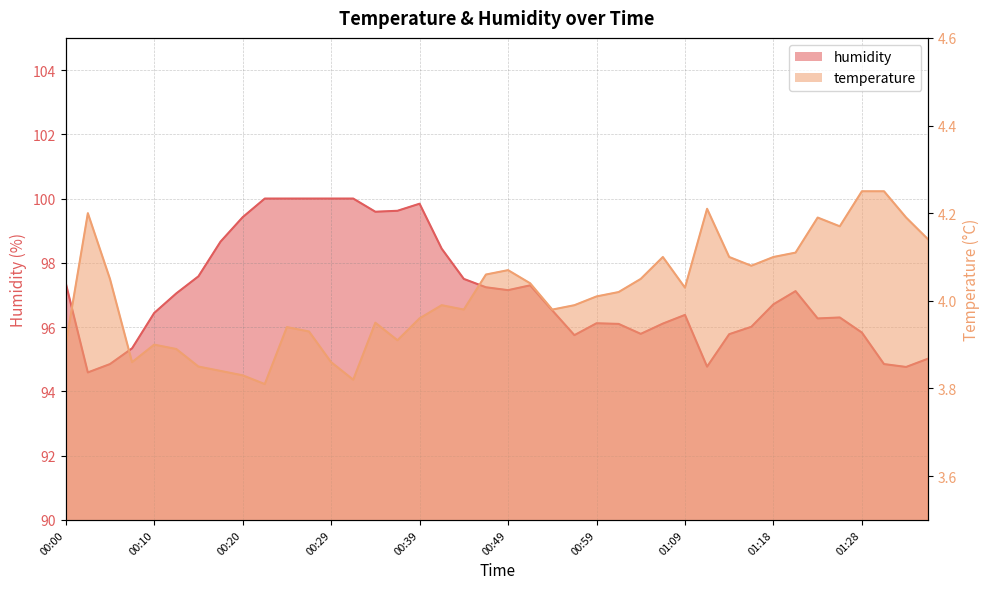

In temperature, how many points are higher than both neighbors (excluding endpoints)?

9